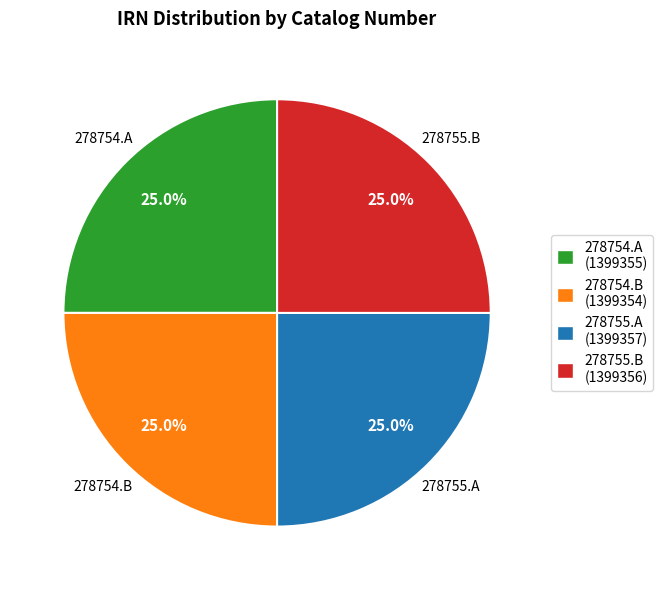

Does 278755.B represent more than half of the total?

No